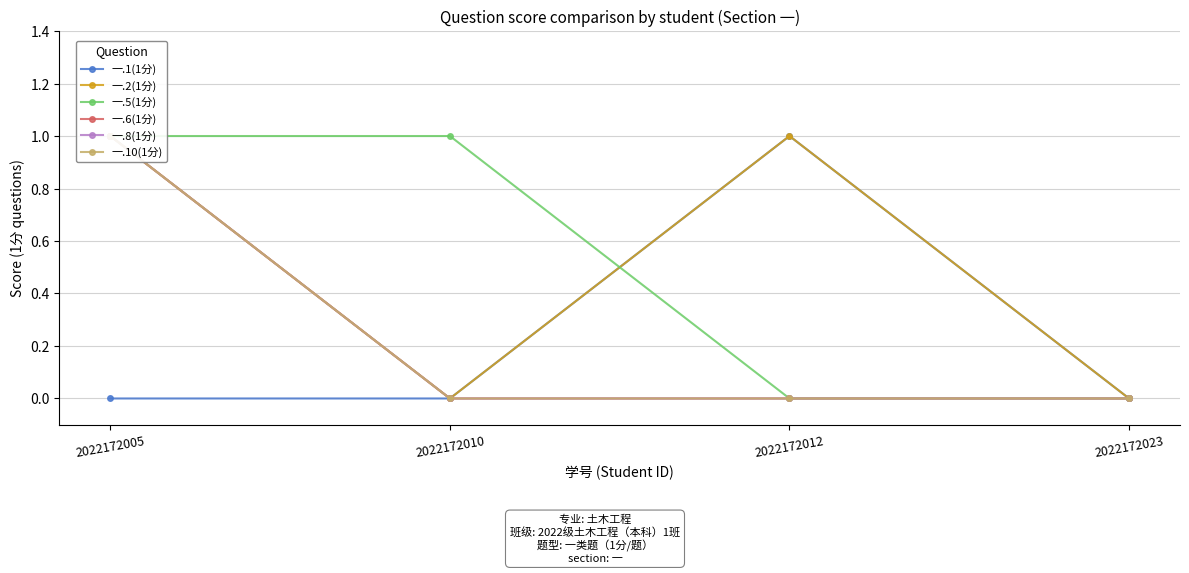

At 2022172023, list the series in order from largest to smallest.

一.1(1分), 一.2(1分), 一.5(1分), 一.6(1分), 一.8(1分), 一.10(1分)